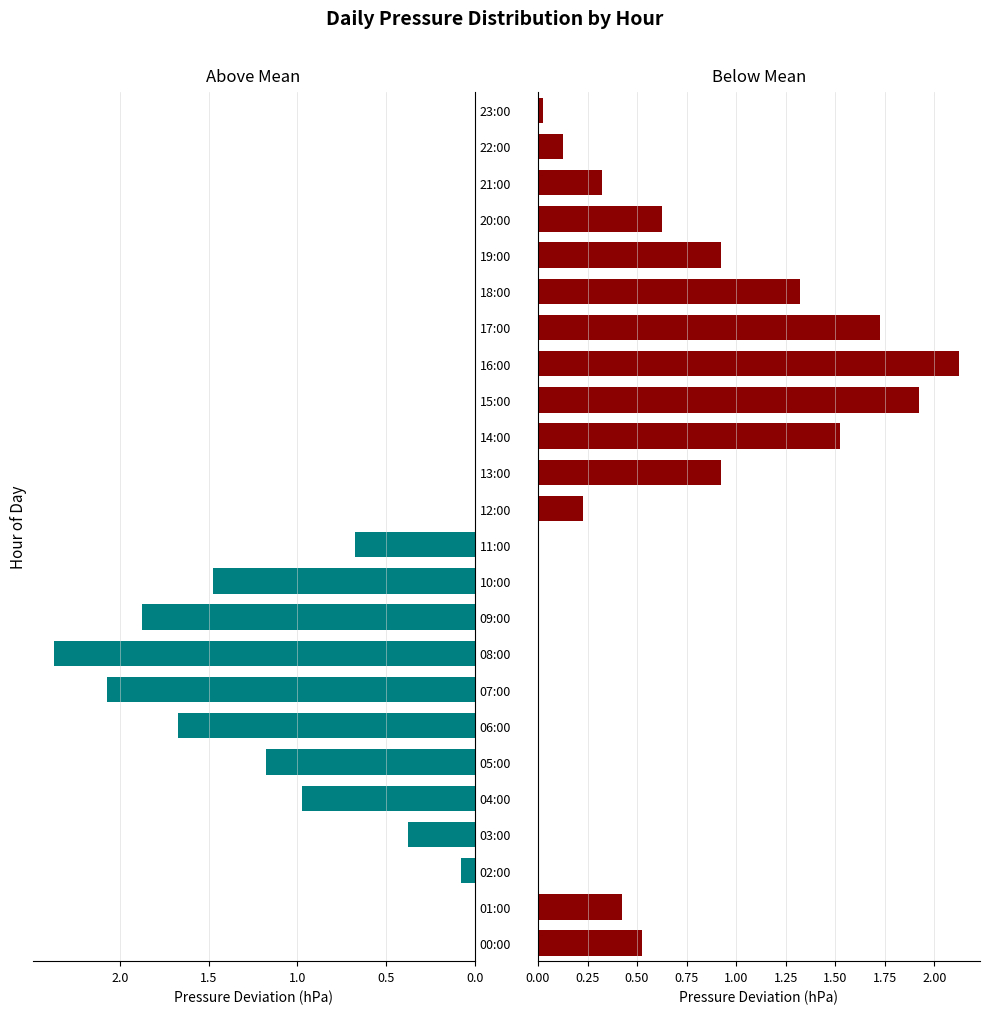

At how many categories does at least one series exceed 2?

3